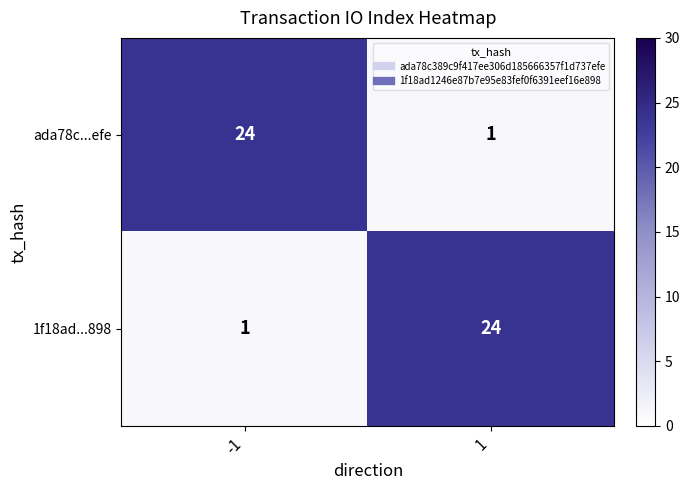

What is the sum of the ada78c...efe values at 1 and -1?

25